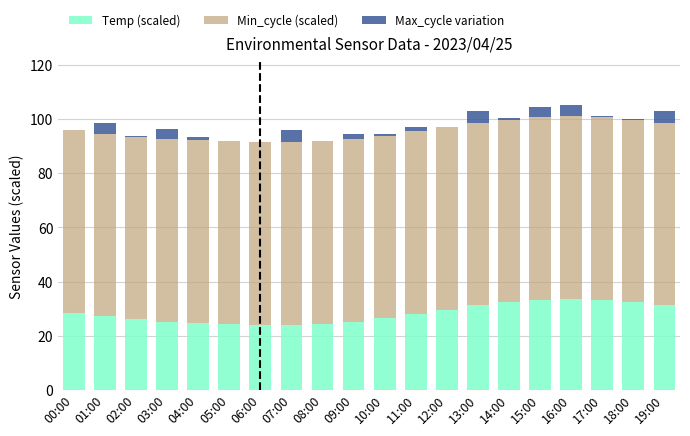

What is the total value across all series at 02:00?

93.8